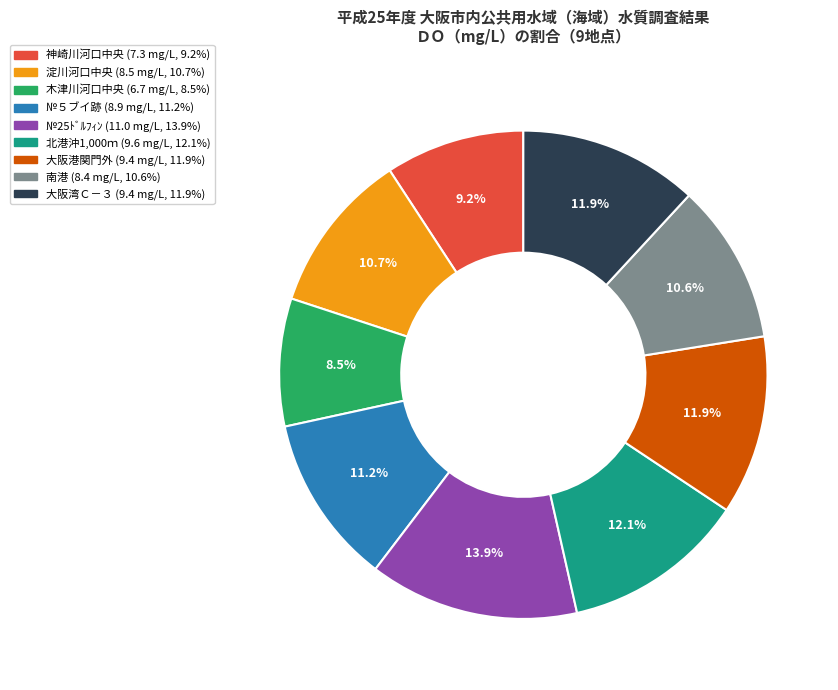

What percentage is NOT represented by №25ﾄﾞﾙﾌｨﾝ?

86.1%